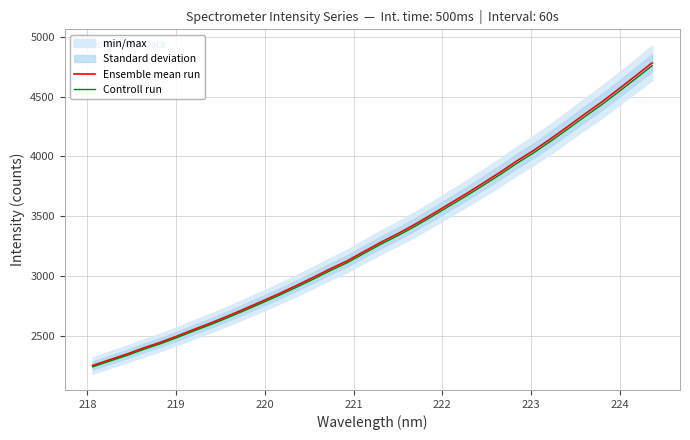

What is the minimum value for Controll run?

2242.3